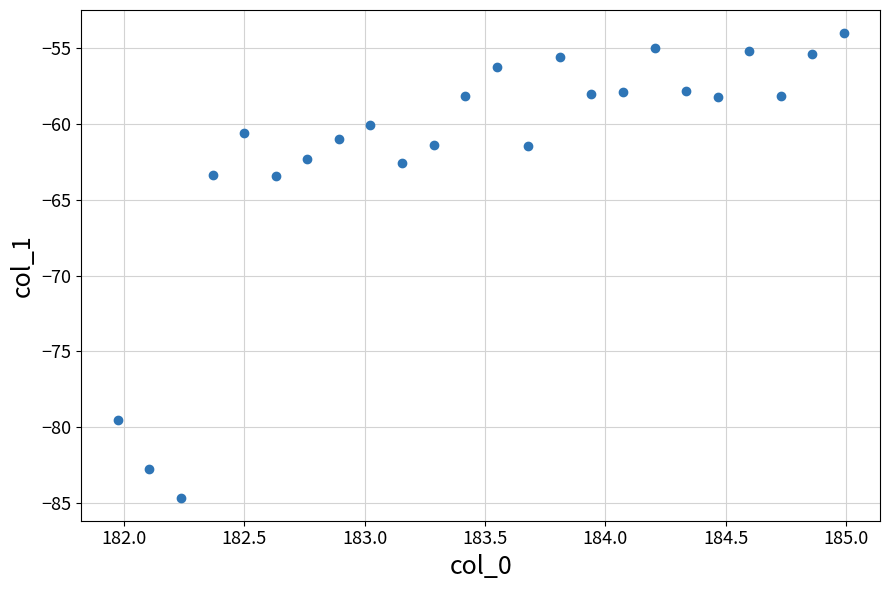

What is the range of Y values (max minus min)?

30.7